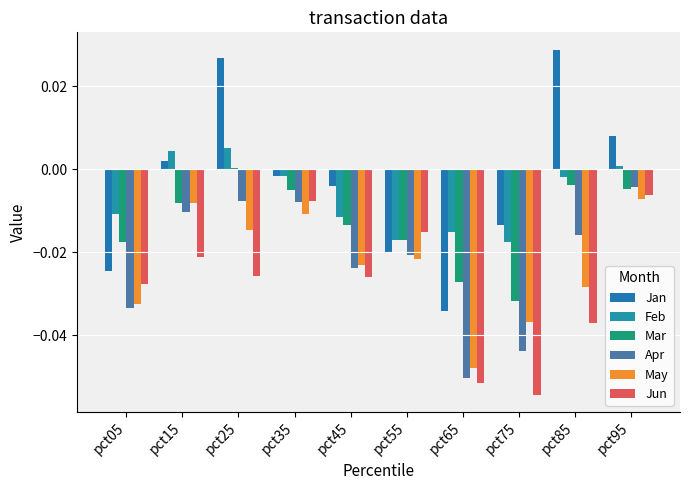

Does the chart contain stacked bars?

No